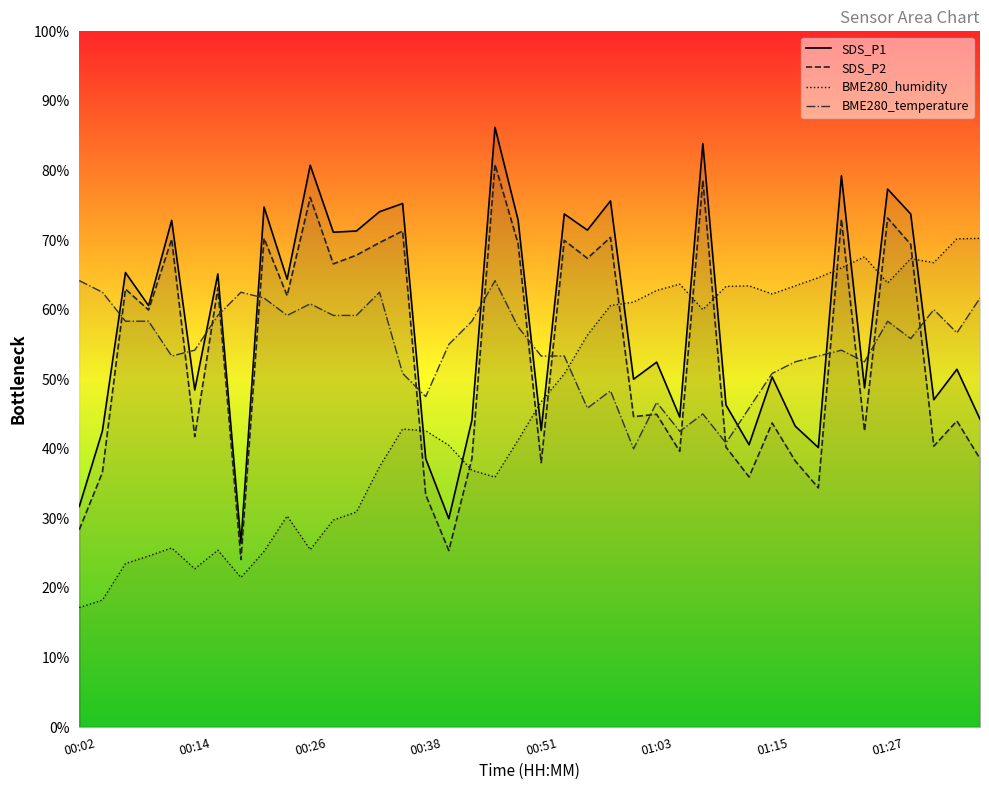

Does the chart display data point markers on the line(s)?

No